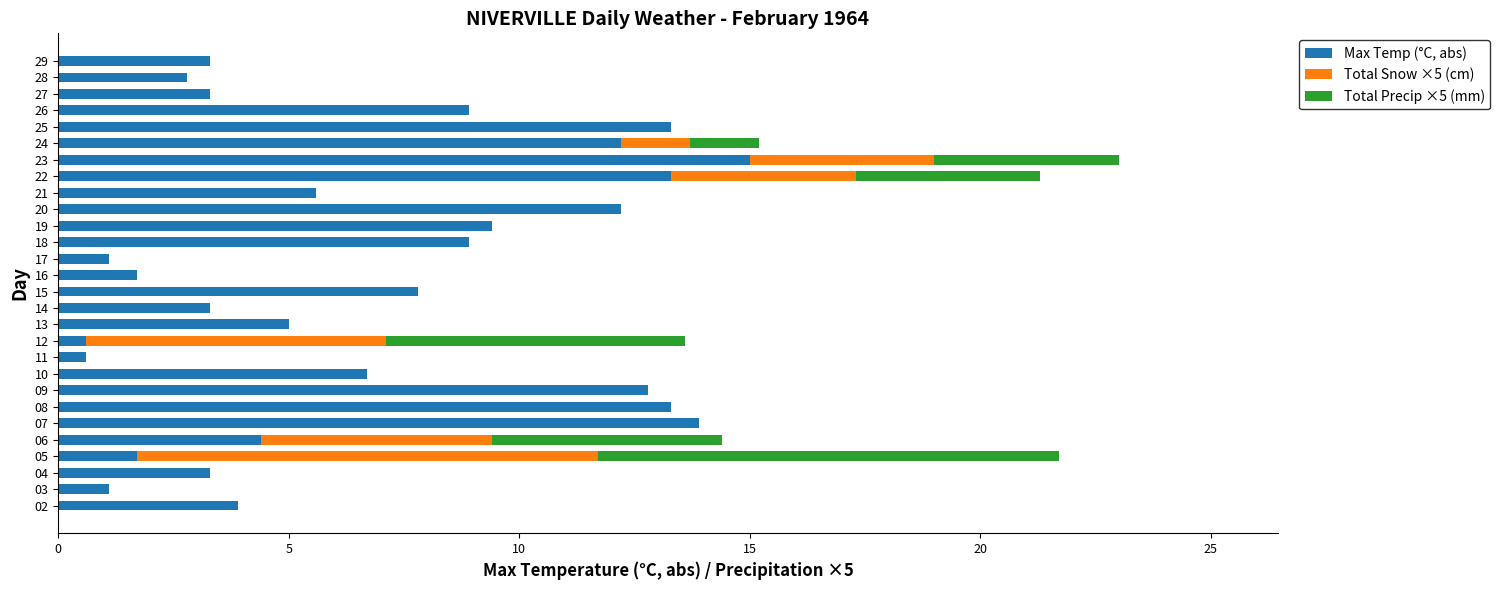

The value of Max Temp (°C, abs) at 28 is 4.5. True or false?

False